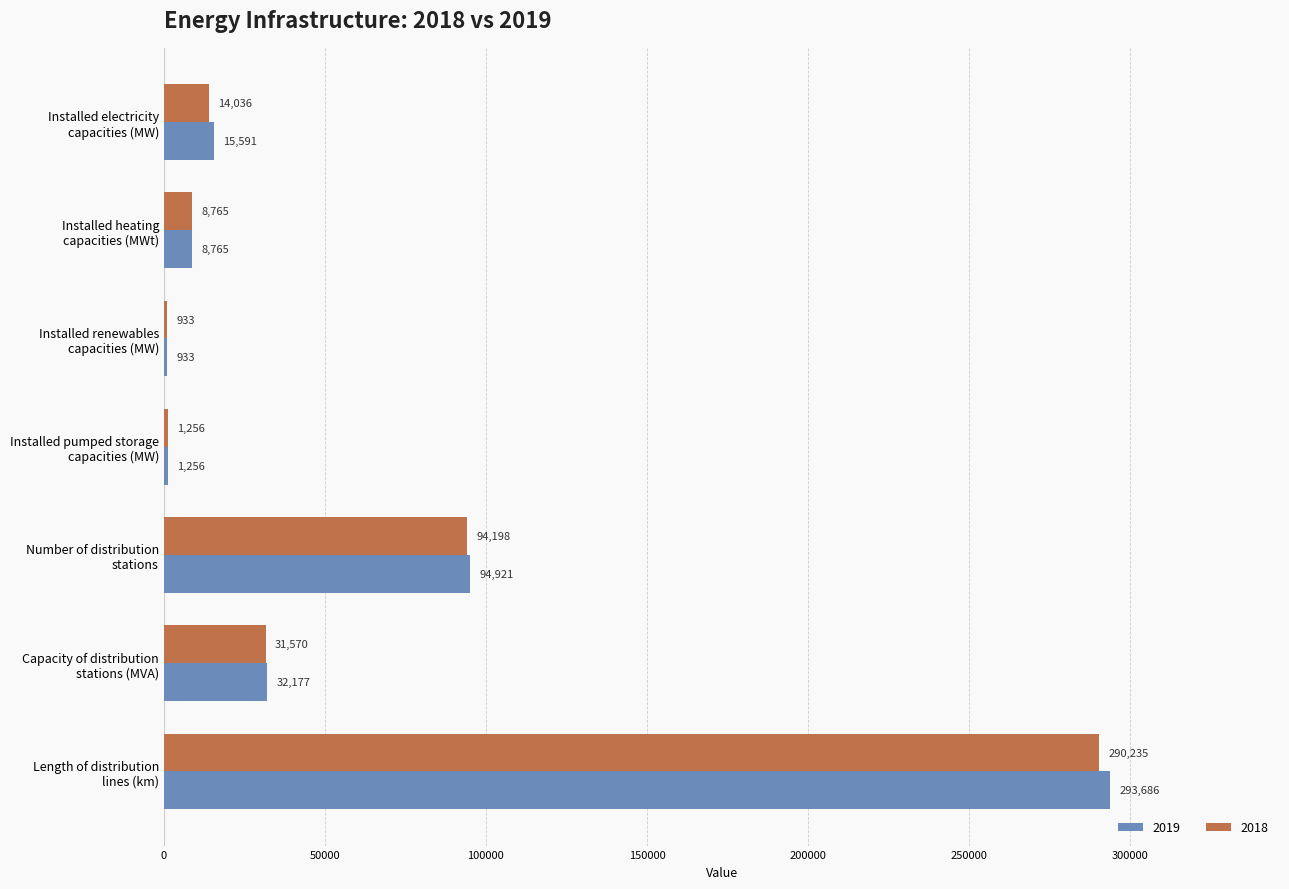

What is the sum of all 2019 values?

447329